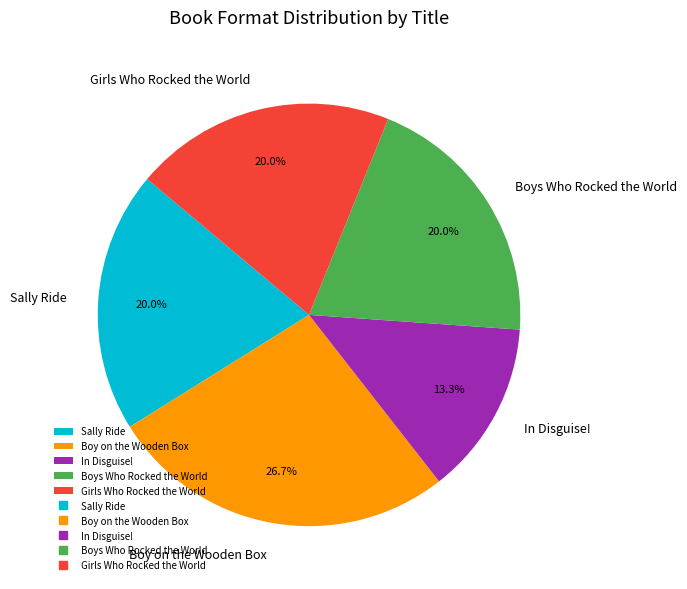

Count the number of slices in the pie.

5